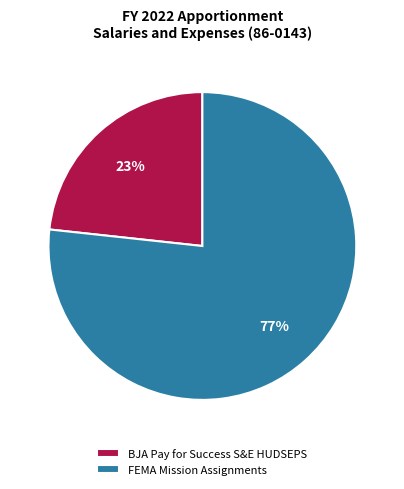

True or false: BJA Pay for Success S&E HUDSEPS accounts for 23% of the total.

True